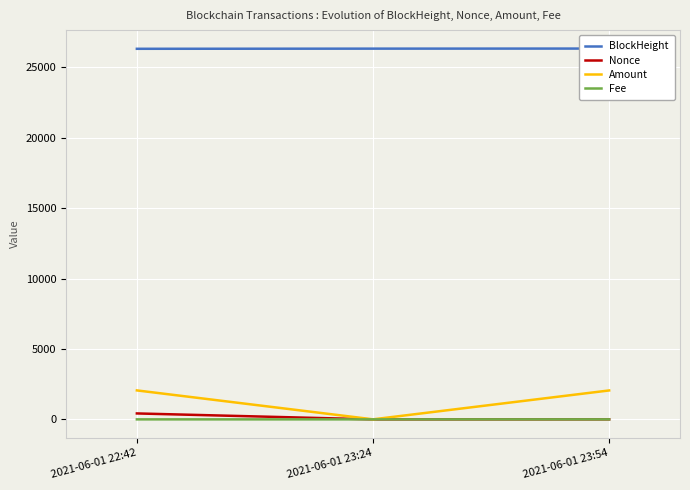

Reading left to right, what are all the values shown in this chart?

BlockHeight: 26307.0	26318.0	26324.0
Nonce: 421.0	0.0	1.0
Amount: 2055.9	2.0	2052.8
Fee: 0.0	0.0	0.0